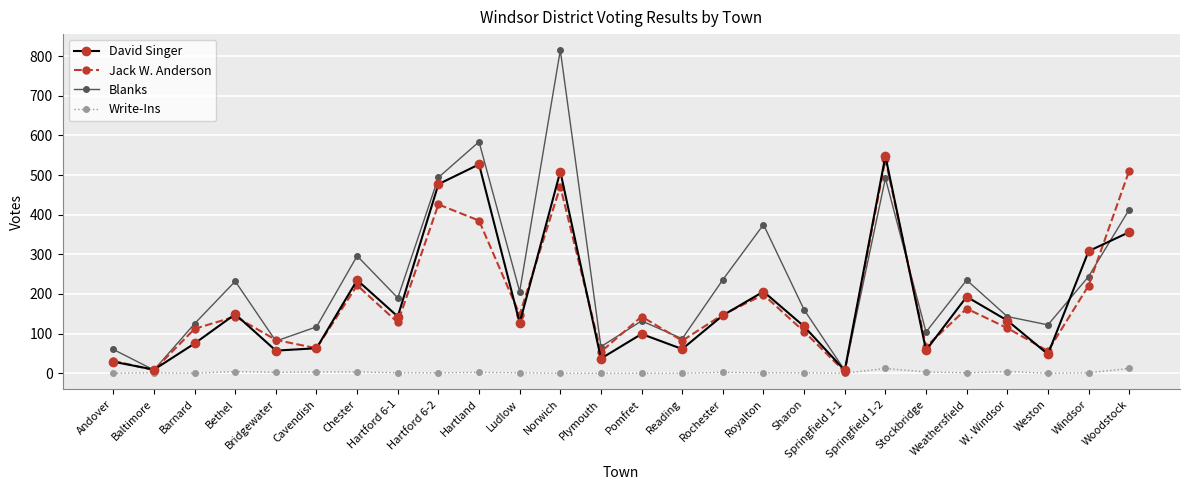

Which series has the largest total across all categories?

Blanks